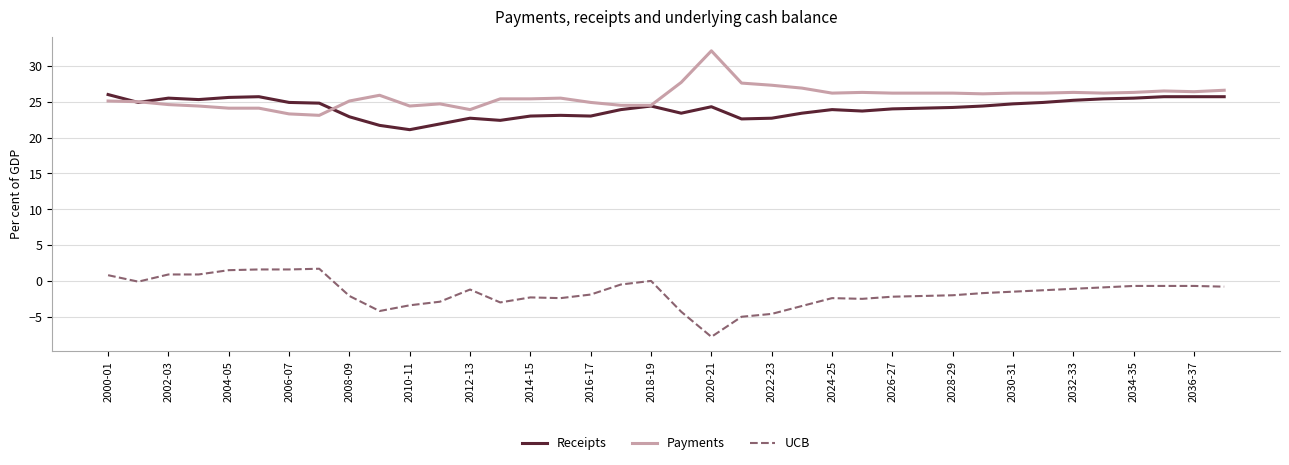

Rank the series by their maximum value, from lowest to highest.

UCB, Receipts, Payments